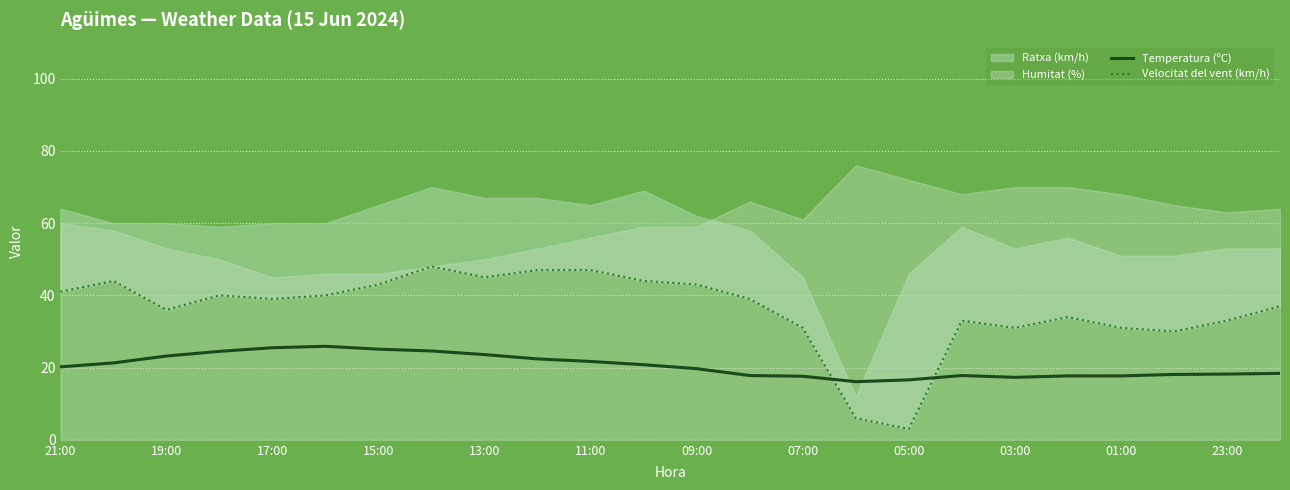

What is the minimum value for Temperatura (ºC)?

16.1